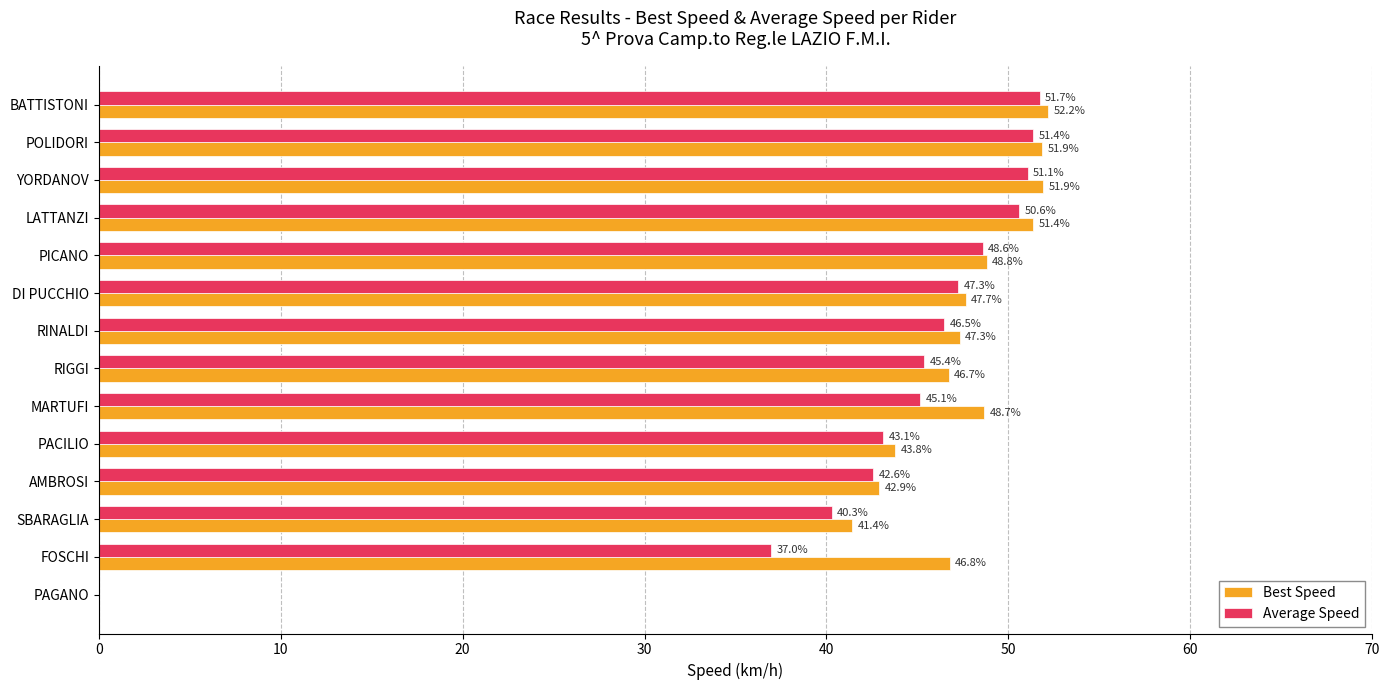

Which series has the largest total across all categories?

Best Speed